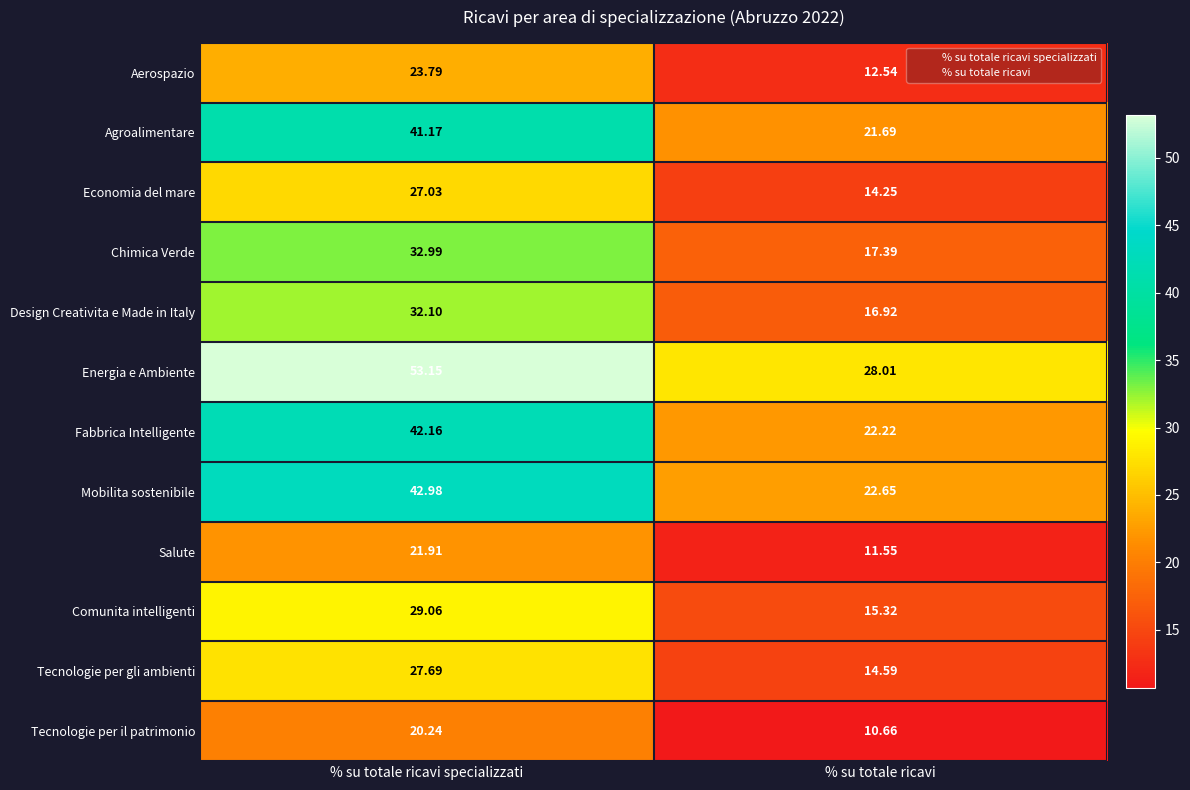

At which label does Aerospazio reach its minimum?

% su totale ricavi